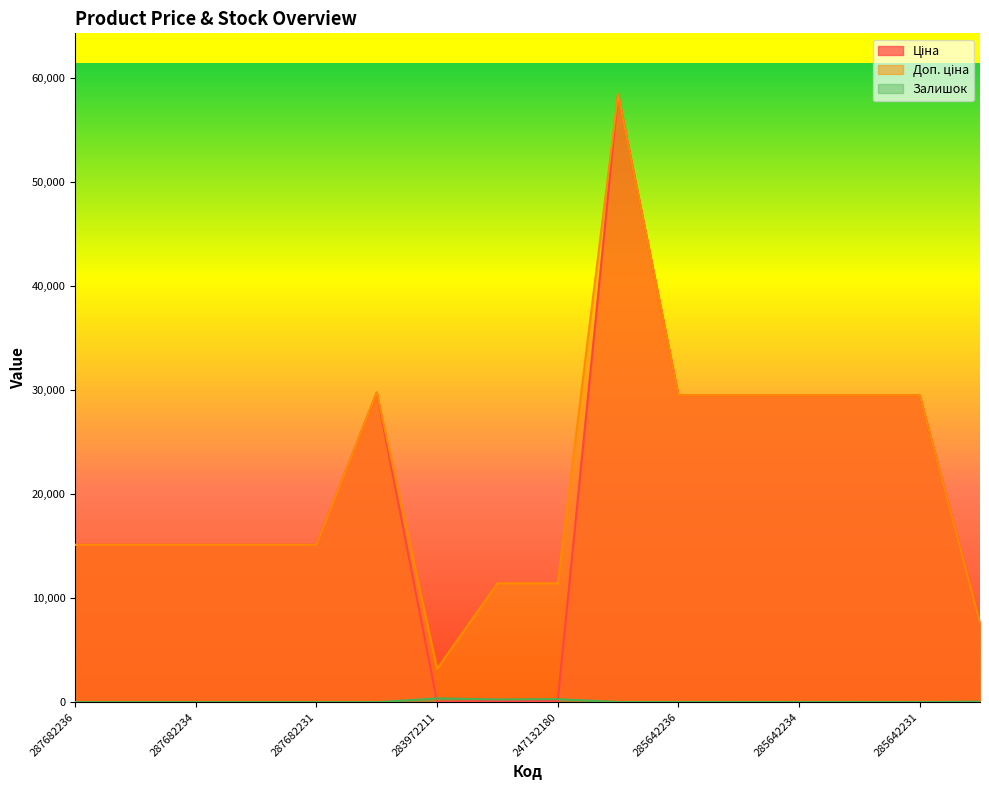

Reading left to right, what are all the values shown in this chart?

Ціна: 15120.0	15120.0	15120.0	15120.0	15120.0	29747.2	32.0	114.1	114.1	58426.5	29491.5	29491.5	29491.5	29491.5	29491.5	7596.5
Доп. ціна: 15120.0	15120.0	15120.0	15120.0	15120.0	29747.2	3205.0	11410.0	11410.0	58426.5	29491.5	29491.5	29491.5	29491.5	29491.5	7596.5
Залишок: 0.0	0.0	0.0	0.0	0.0	0.0	360.0	260.0	290.0	14.0	14.0	13.0	10.0	16.0	7.0	44.0